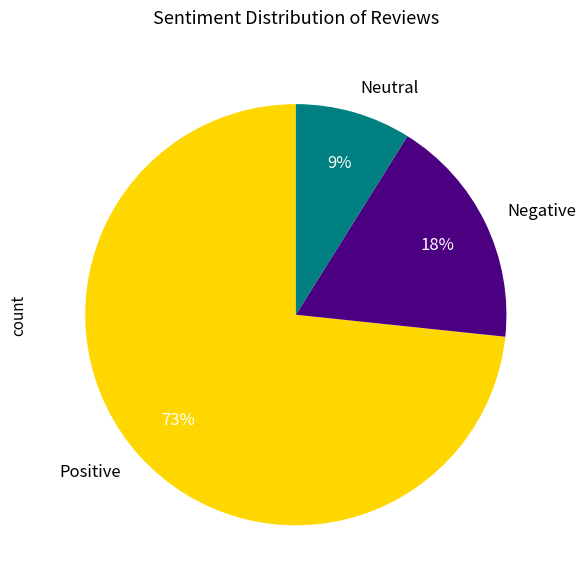

To the nearest percent, what portion does Negative represent?

18%